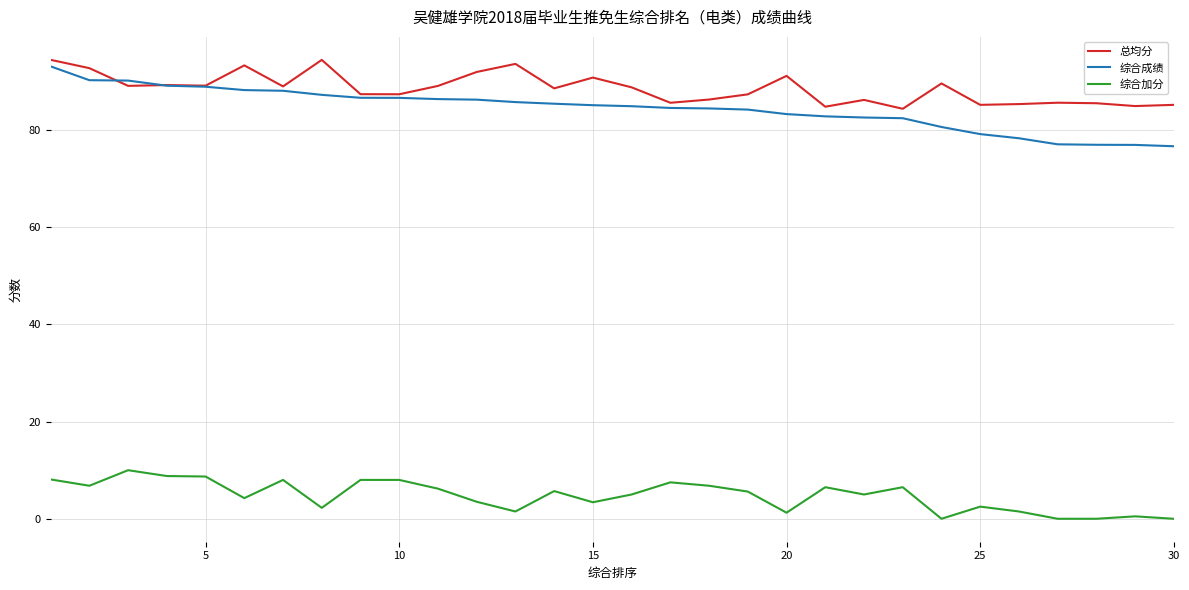

What is the lowest value of the 综合成绩 series?

76.7